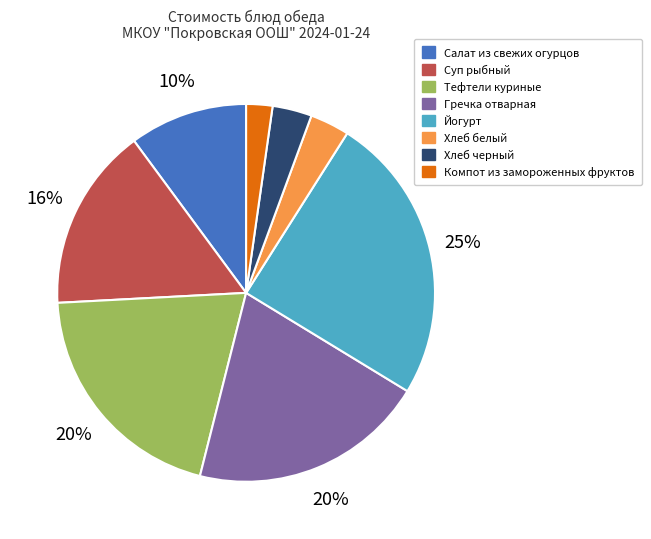

Is it true that Тефтели куриные is 32% of the pie?

False